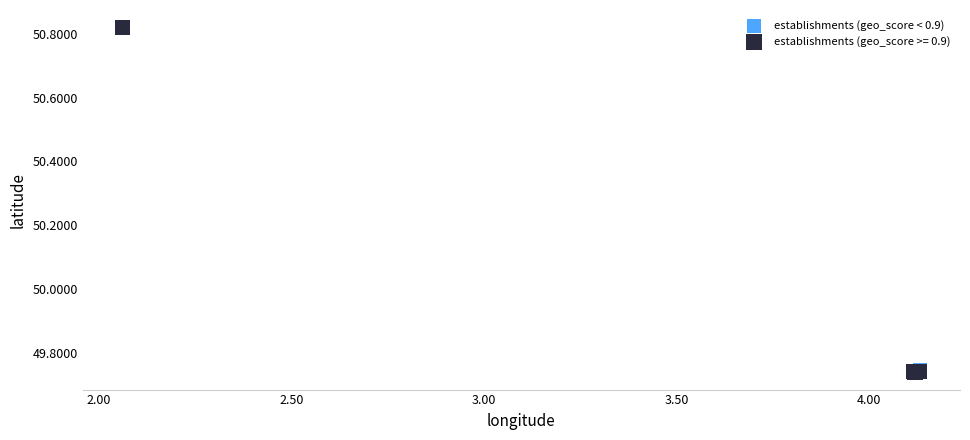

Which series contains the highest Y value?

establishments (geo_score >= 0.9)